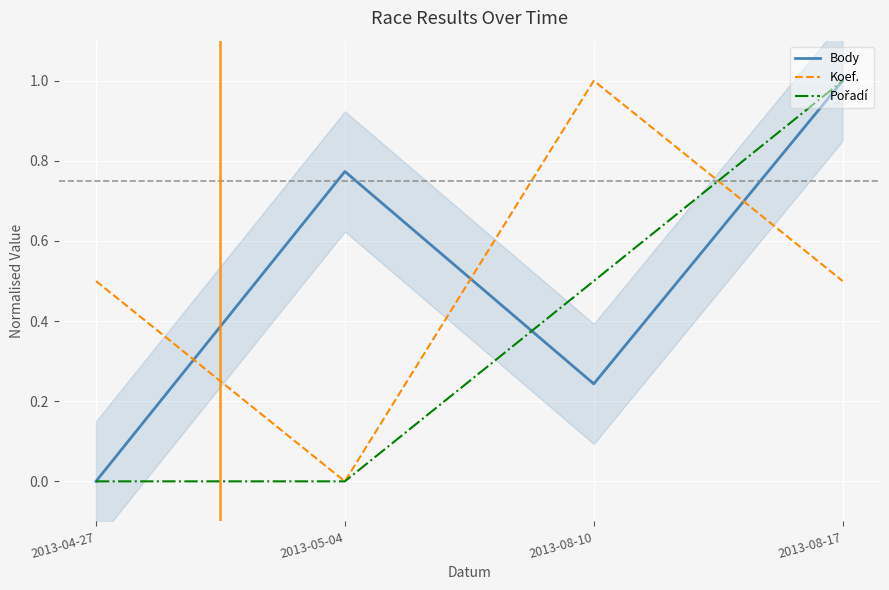

What is the value of the Koef. point at the 4th from the left?

0.5